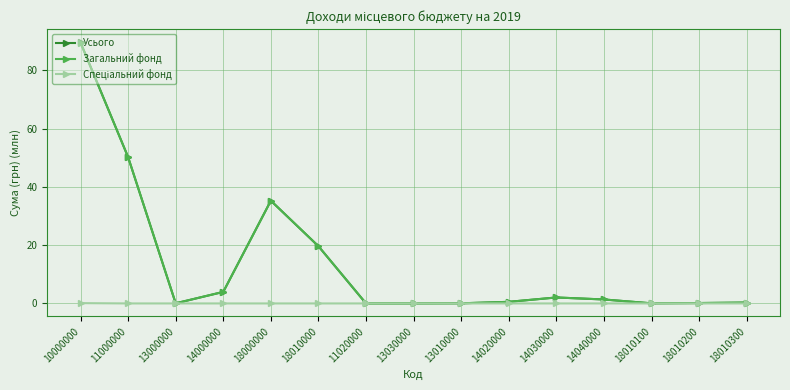

What is the total value across all series at 14030000?

4.1